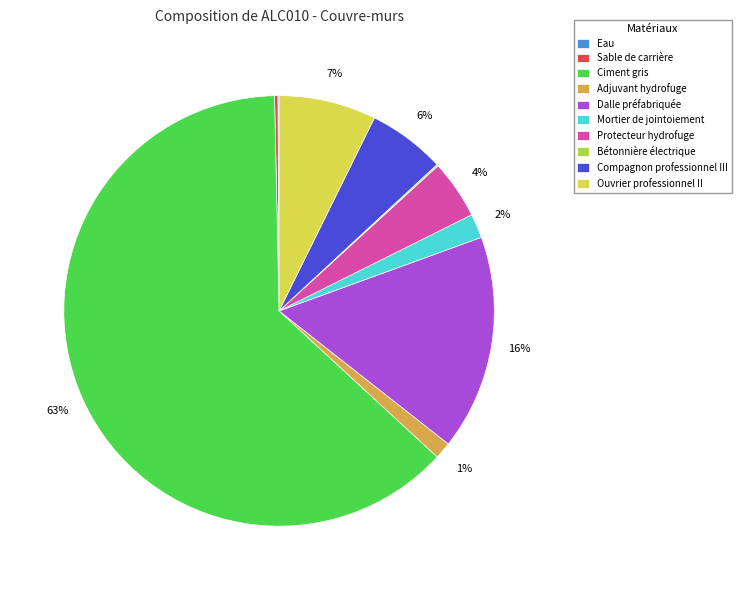

Does any single category account for the majority?

Yes